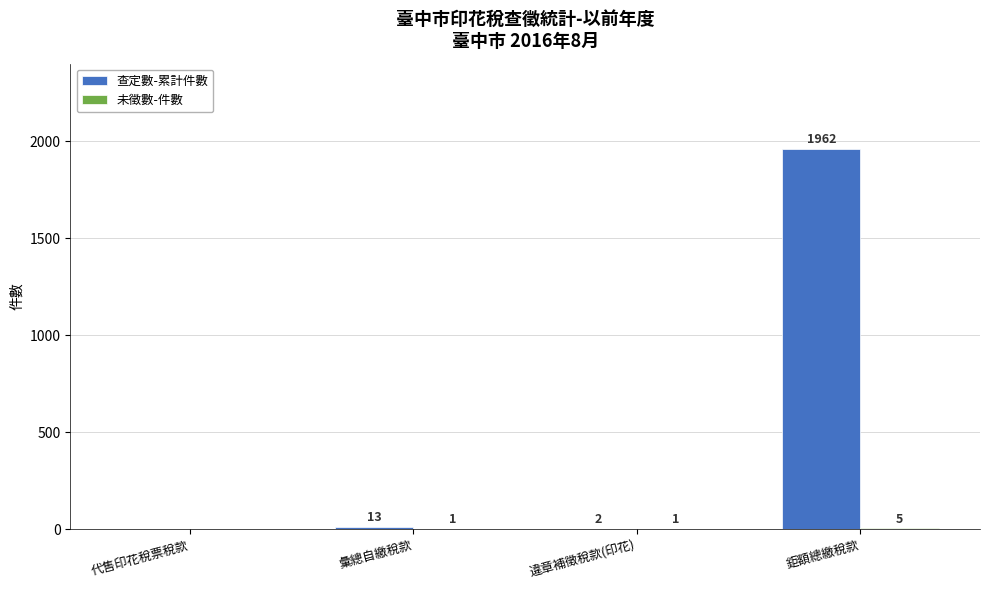

The 查定數-累計件數 series shows 1962 at 鉅額總繳稅款. True or false?

True